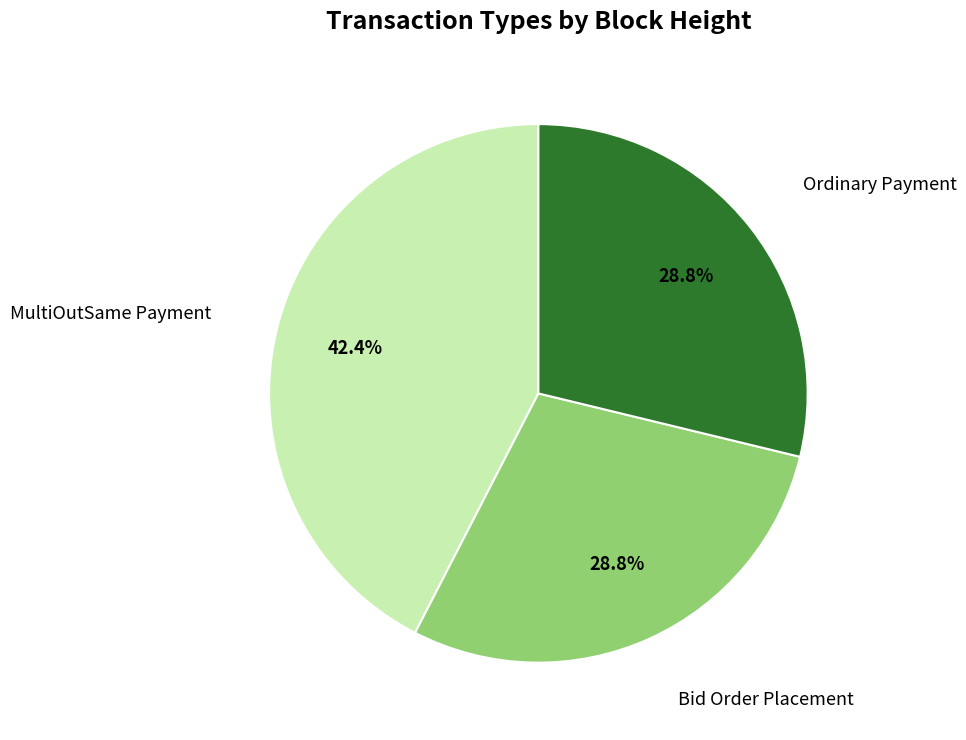

Is there any slice that represents more than half of the pie?

No